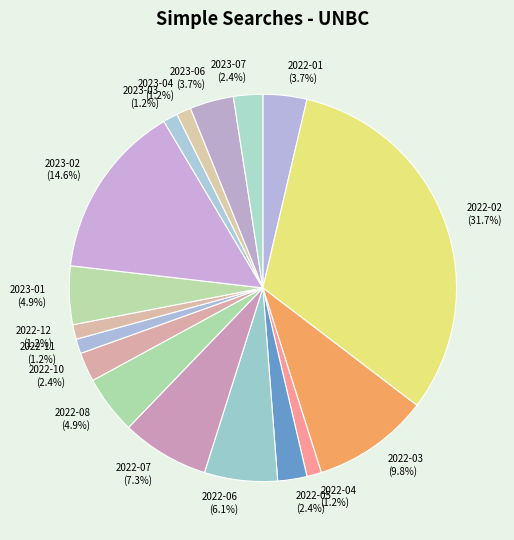

To the nearest percent, what is the combined percentage of 2022-06 and 2022-03?

16%